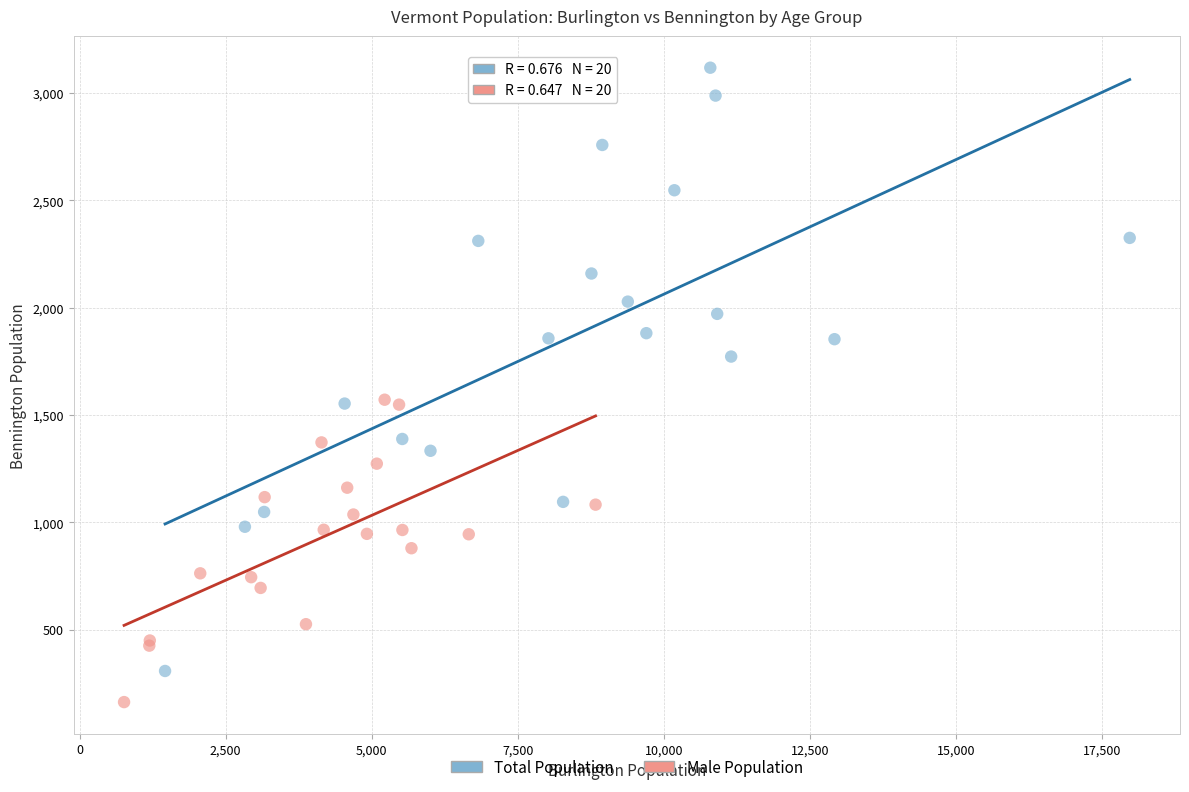

Which series has the widest spread of Y values?

Total Population